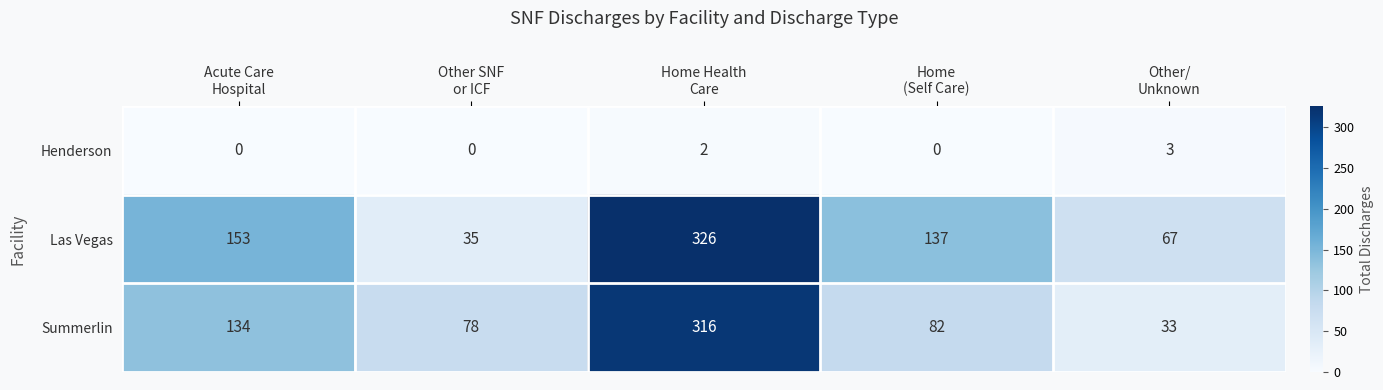

Which category has the highest value across all series?

Home Health
Care